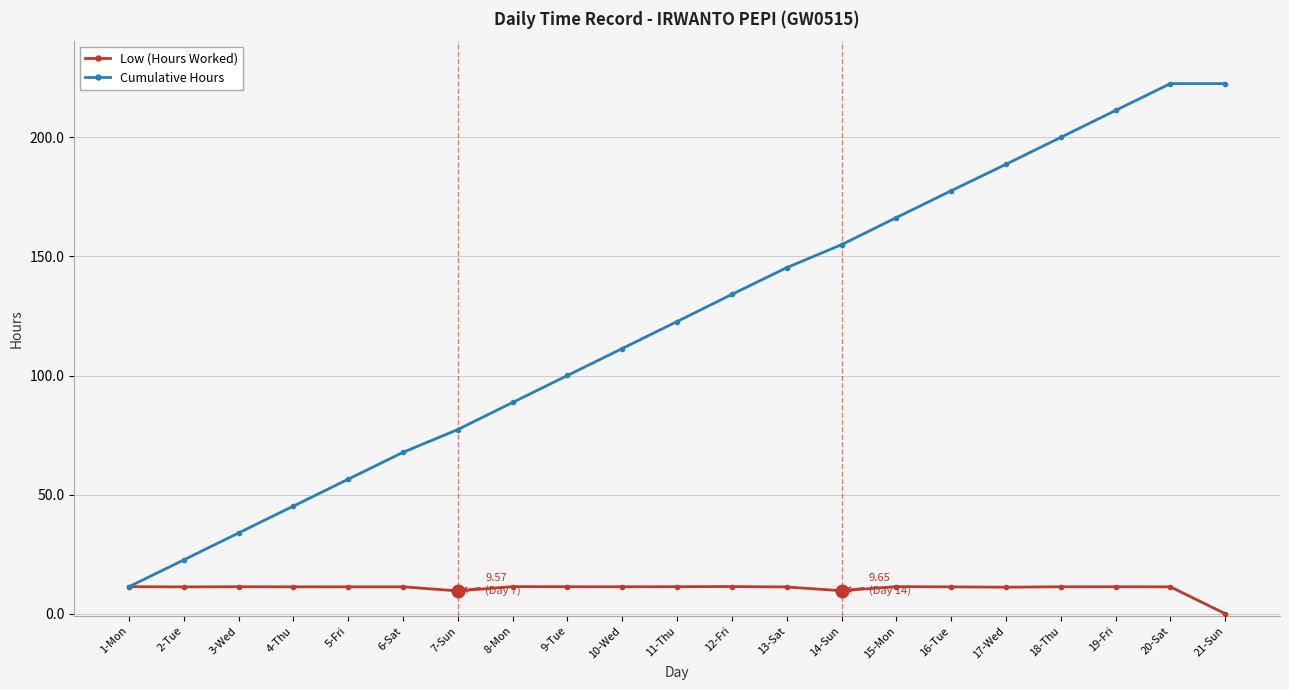

What is the sum of all Cumulative Hours values?

2561.0